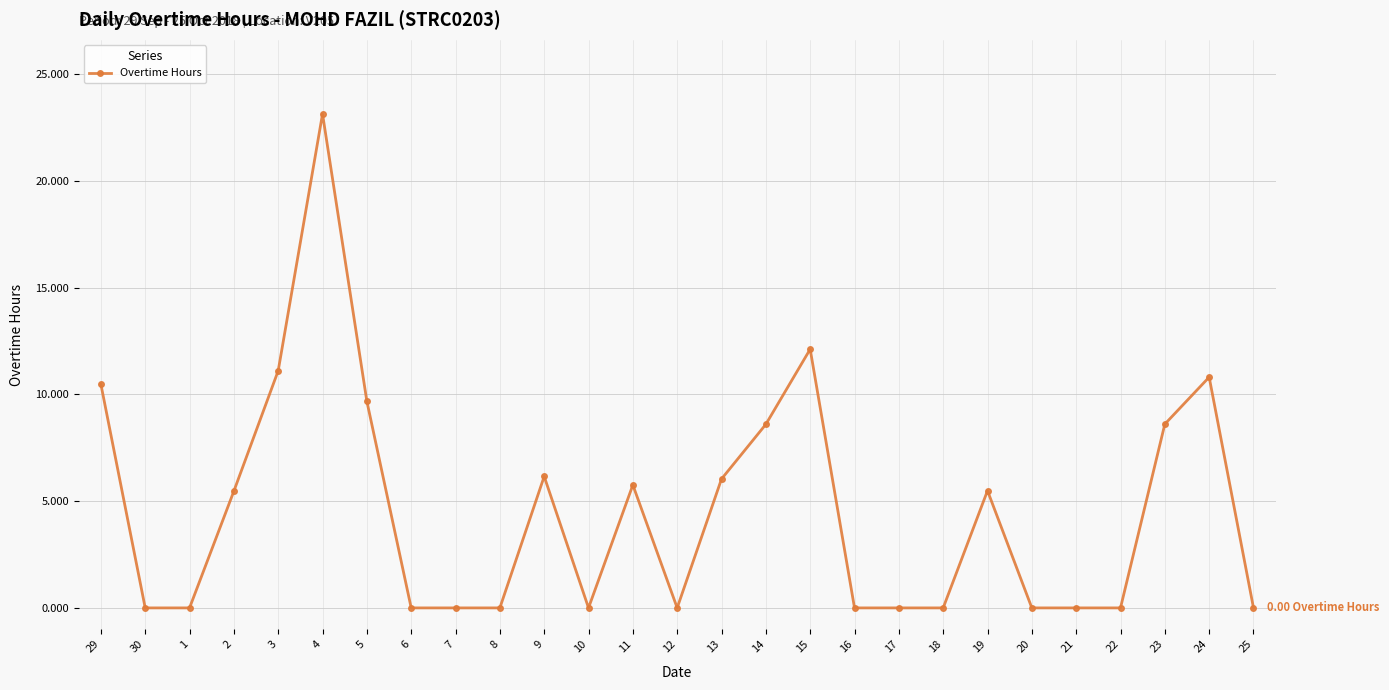

At which category does the data reach its first local peak?

4